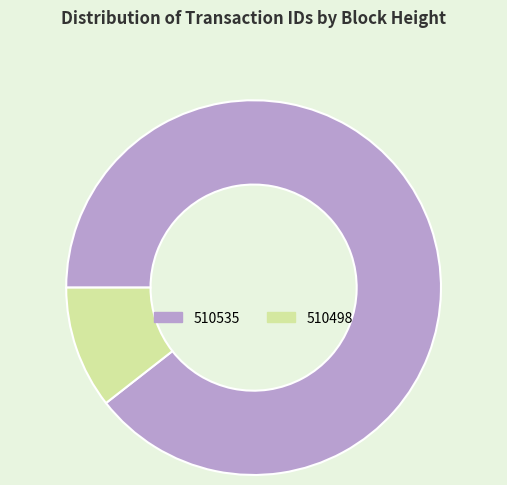

The 510498 slice represents 11% of the pie. True or false?

True